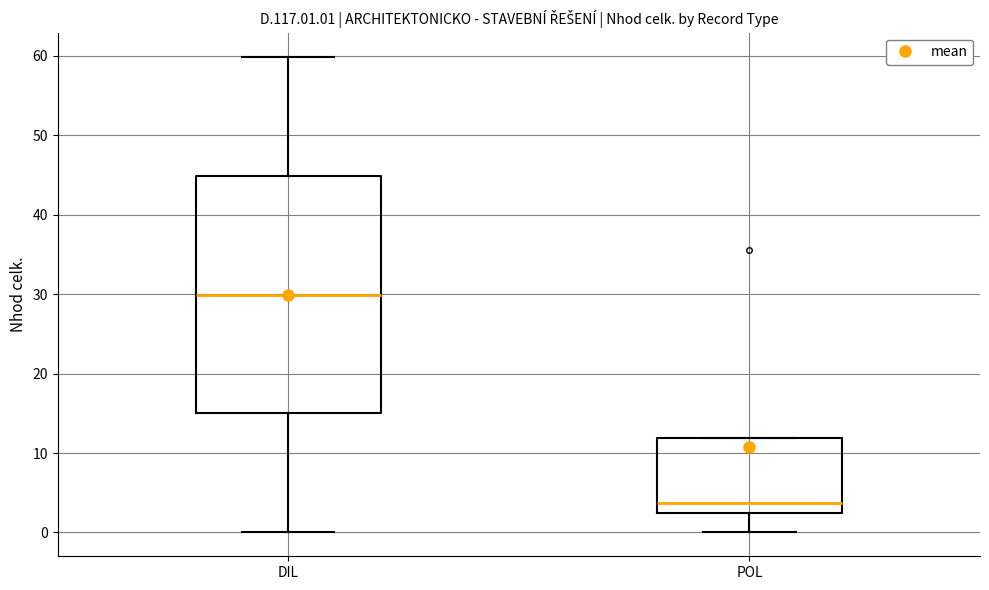

Reading left to right, transcribe this box plot: for each box, give where its median line is, the range the box spans, and where its two whiskers end, as read against the y-axis. The values are not printed on the chart, so give them approximately, as read against the axis.

DIL: median 30, box 15 to 45, whiskers 0 to 60
POL: median 4, box 2 to 12, whiskers 0 to 12